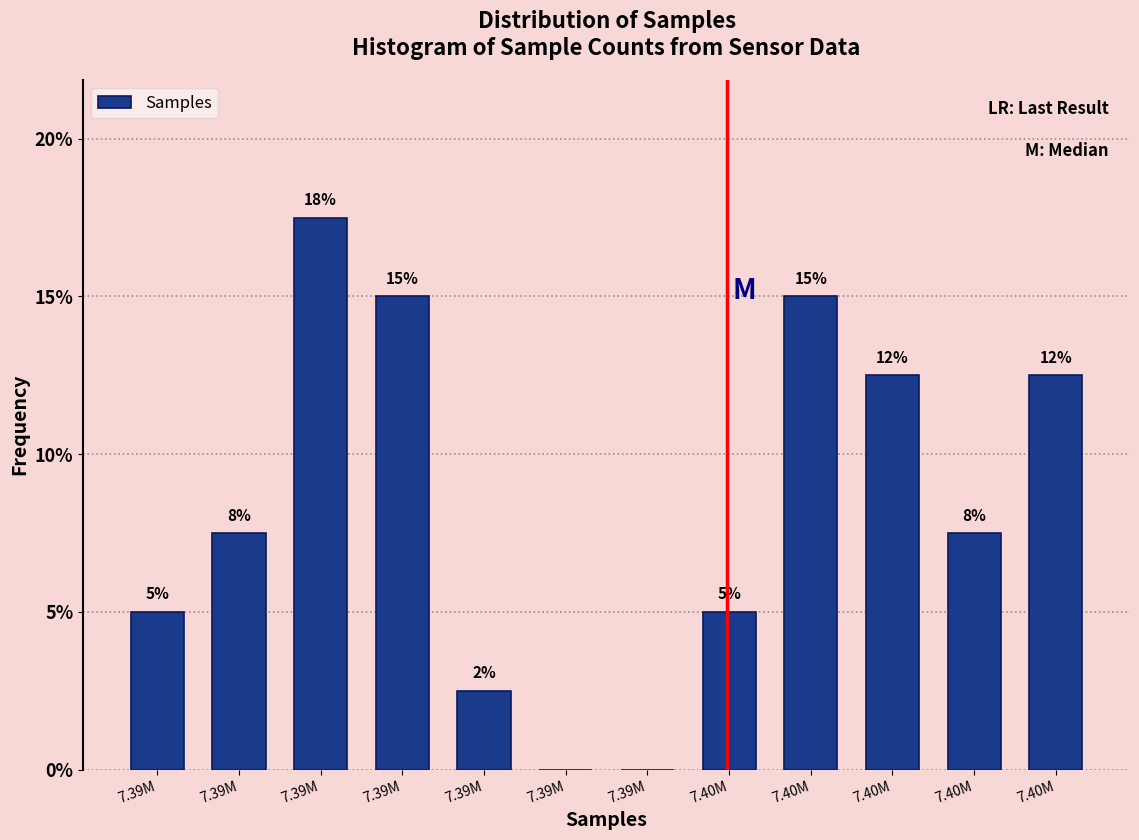

Are the bars horizontal?

No